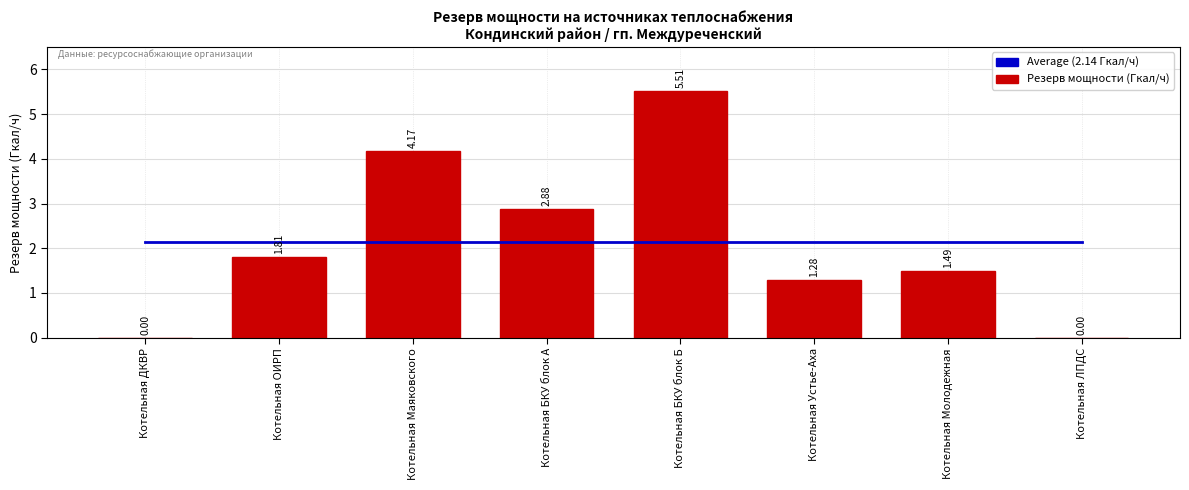

How many categories are shown in the chart?

8